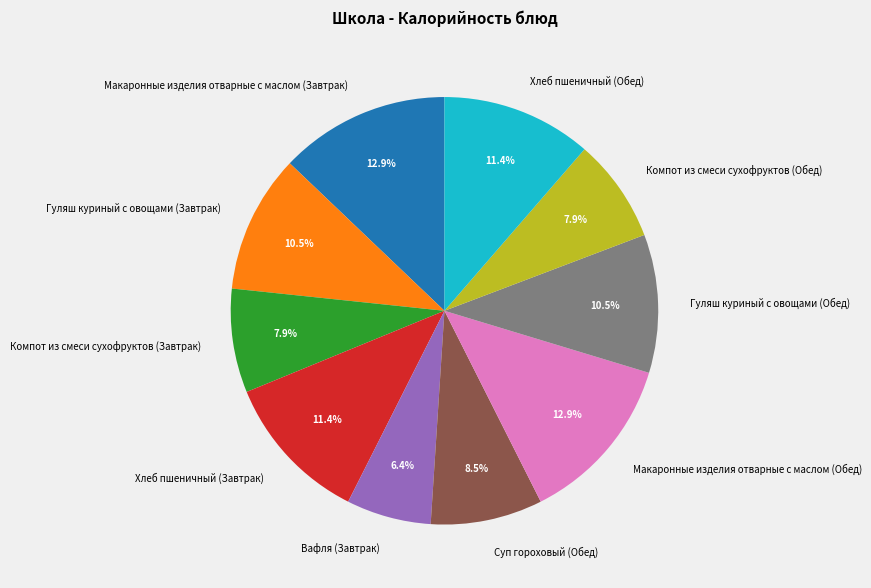

How many segments does this pie chart have?

10